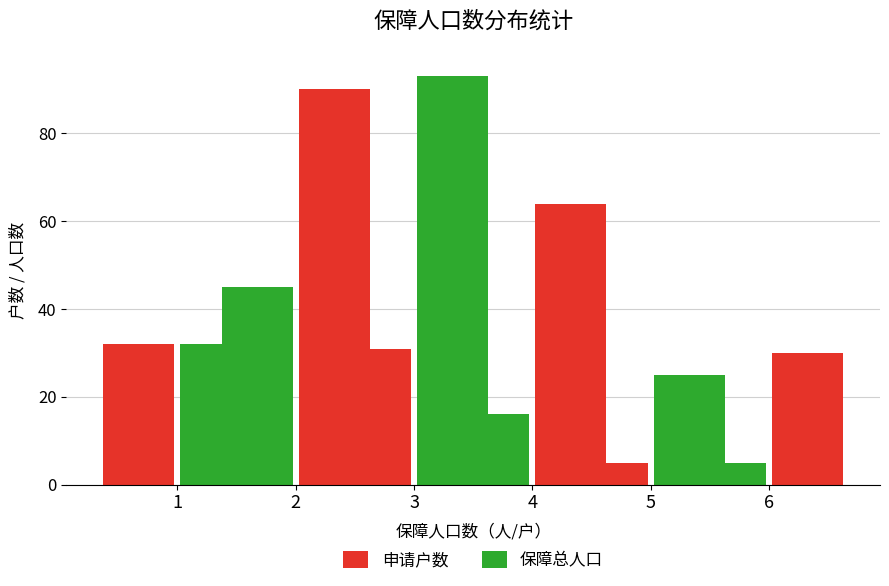

Where is 申请户数 nearest to the value 25?

3